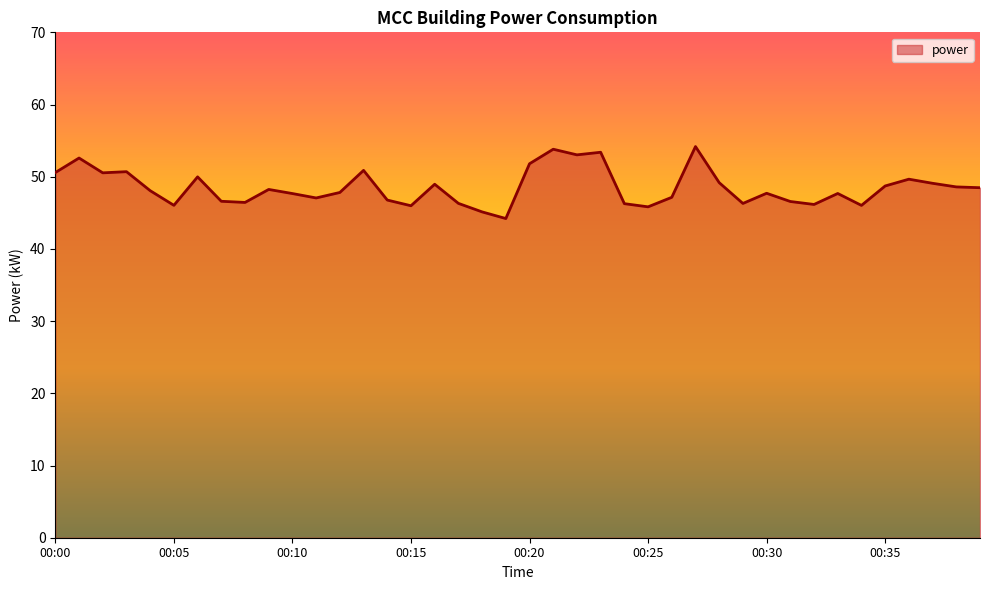

What is the greatest value displayed?

54.2